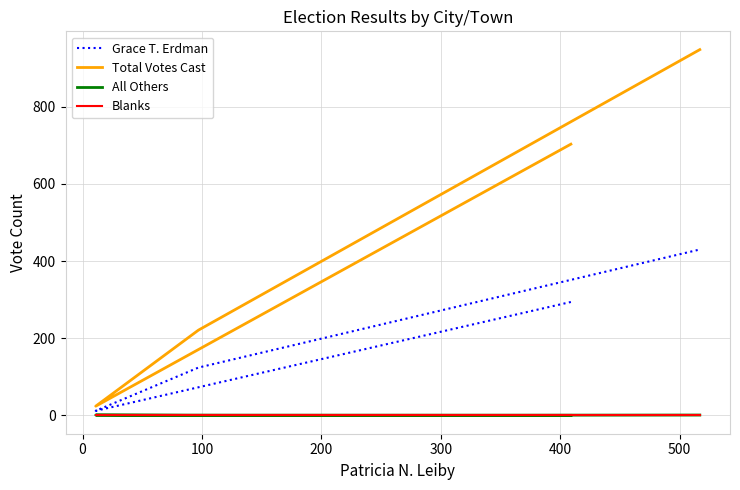

True or false: Blanks and Total Votes Cast cross at least once.

False